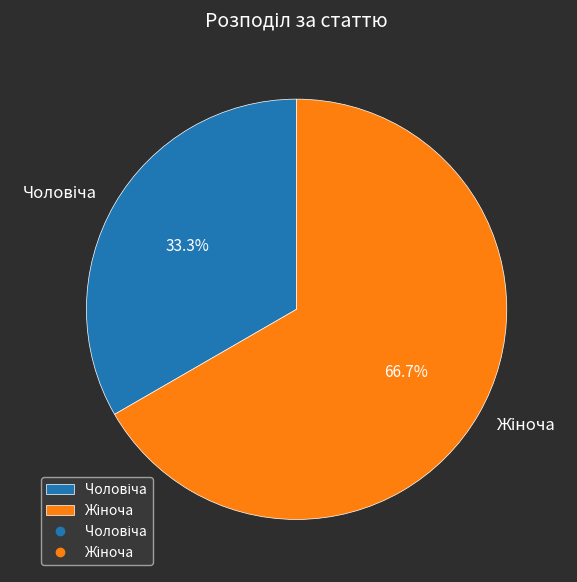

How many segments does this pie chart have?

2